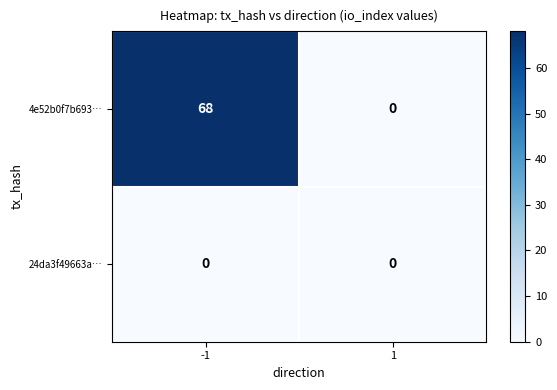

The 4e52b0f7b693… series shows 0 at 1. True or false?

True